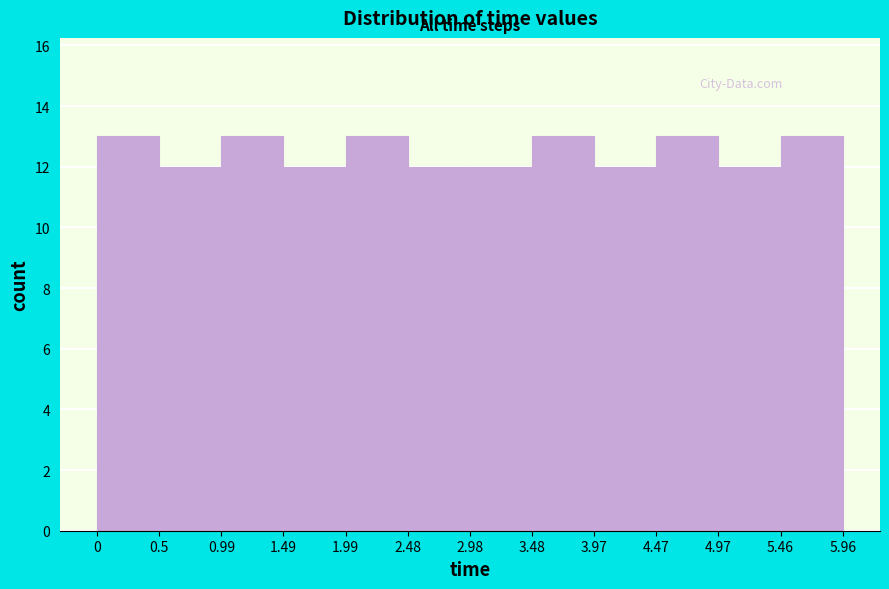

Reading left to right, list every bar in this chart as the range it spans on the x-axis followed by its height. The values are not printed on the chart, so give them approximately, as read against the axis.

0 to 0.5: 13
0.5 to 0.99: 12
0.99 to 1.49: 13
1.49 to 1.99: 12
1.99 to 2.48: 13
2.48 to 2.98: 12
2.98 to 3.48: 12
3.48 to 3.97: 13
3.97 to 4.47: 12
4.47 to 4.97: 13
4.97 to 5.46: 12
5.46 to 5.96: 13